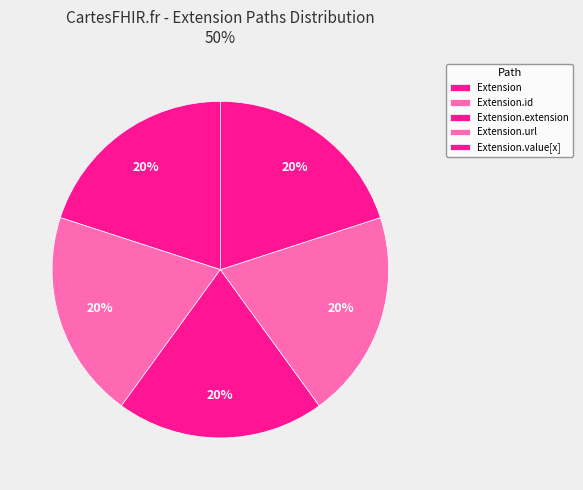

How many slices are in this pie chart?

5